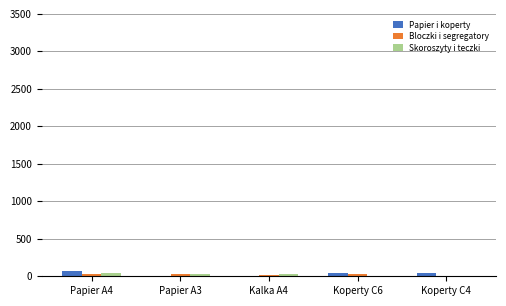

What is the difference between the Papier i koperty values at Papier A4 and Kalka A4?

69